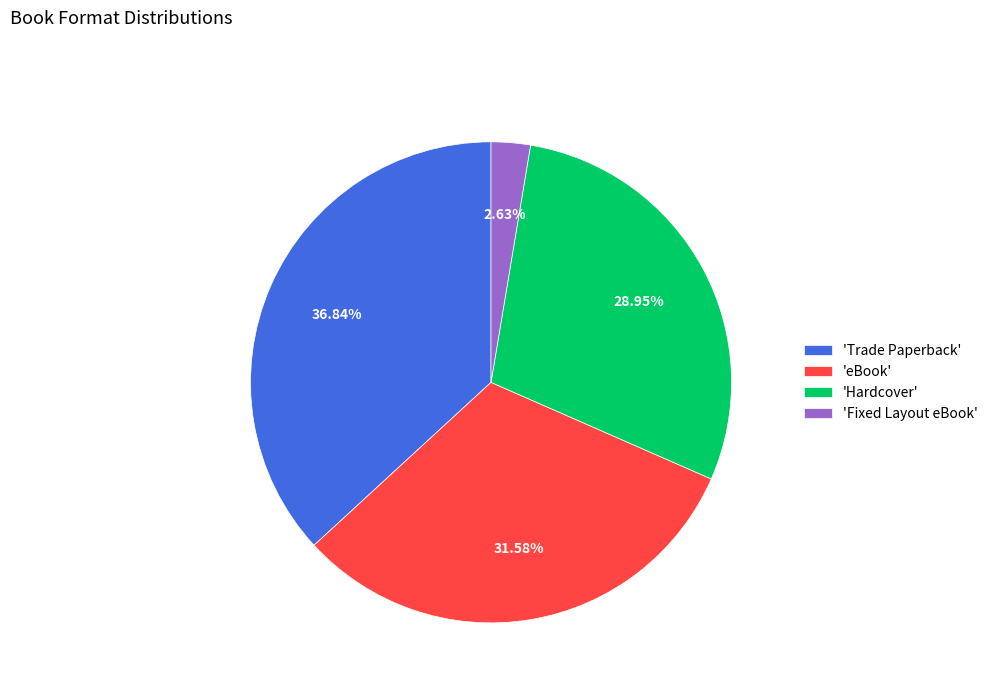

How many slices are in this pie chart?

4